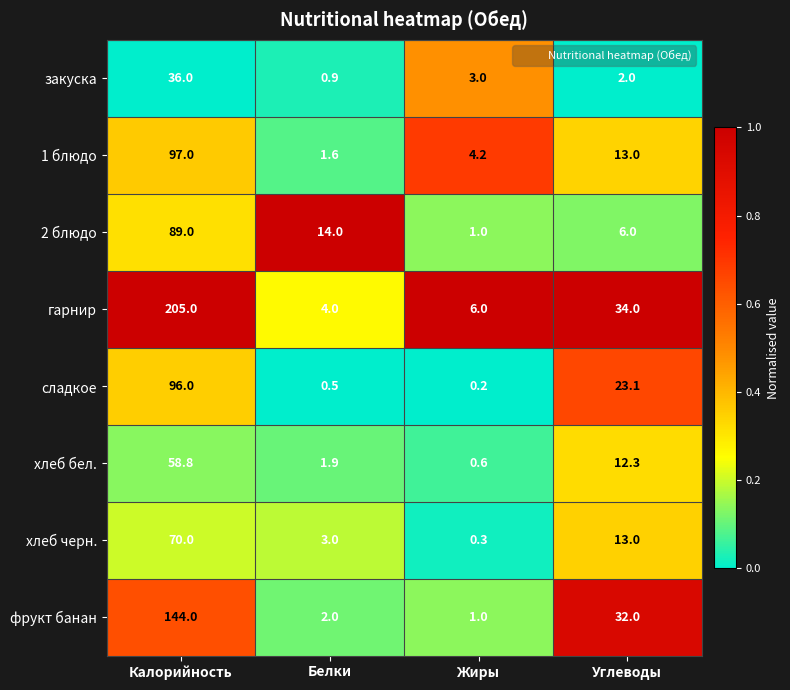

How many categories are shown in the chart?

4